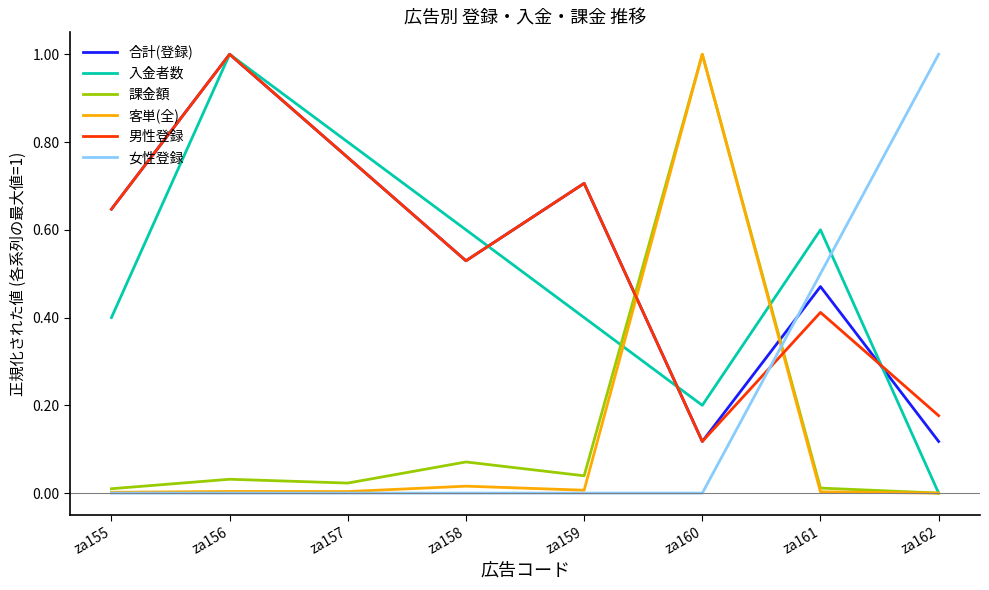

Which category has the lowest value in the 男性登録 series?

za160